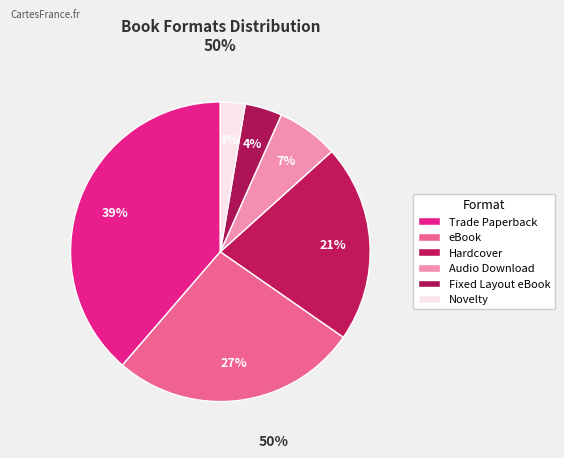

Is there a majority slice in this chart?

No